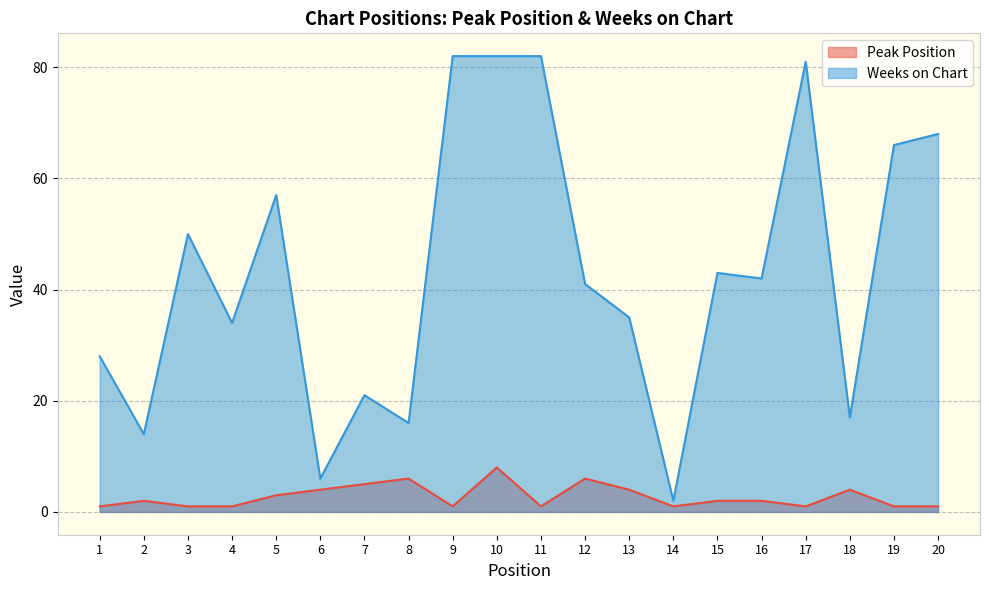

True or false: Peak Position and Weeks on Chart cross at least once.

False